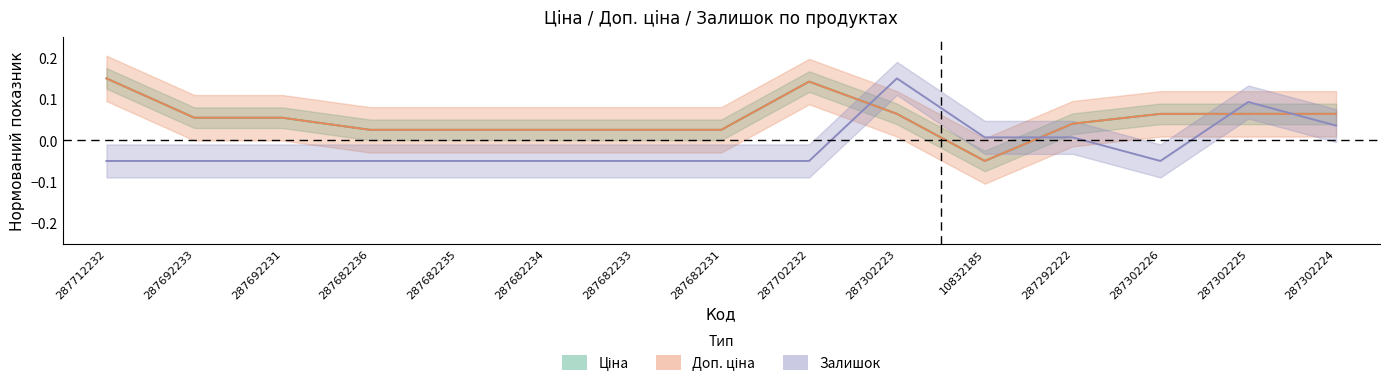

How many intersections are there between Залишок and Доп. ціна?

4